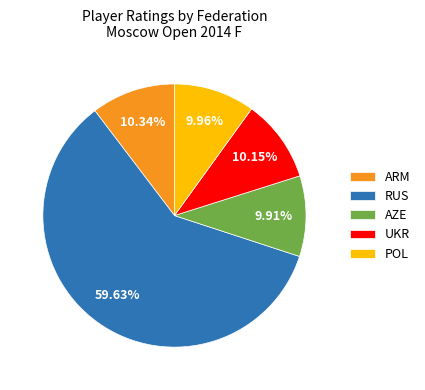

What is the ratio of the value at RUS to the value at POL?

6.0